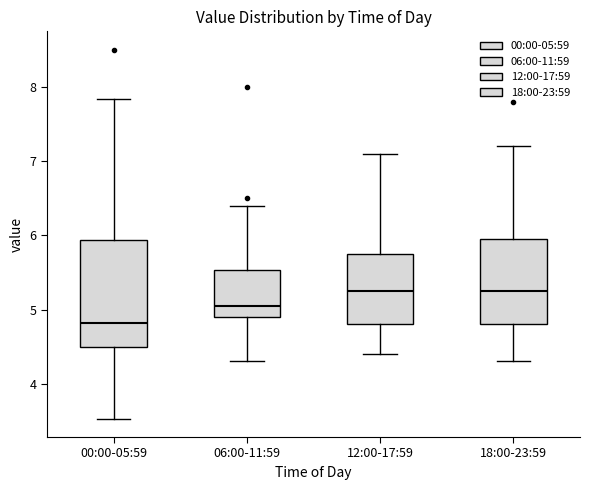

Where does the lower whisker of the box for 18:00-23:59 end on the y-axis? The values are not printed on the chart, so give them approximately, as read against the axis.

4.3